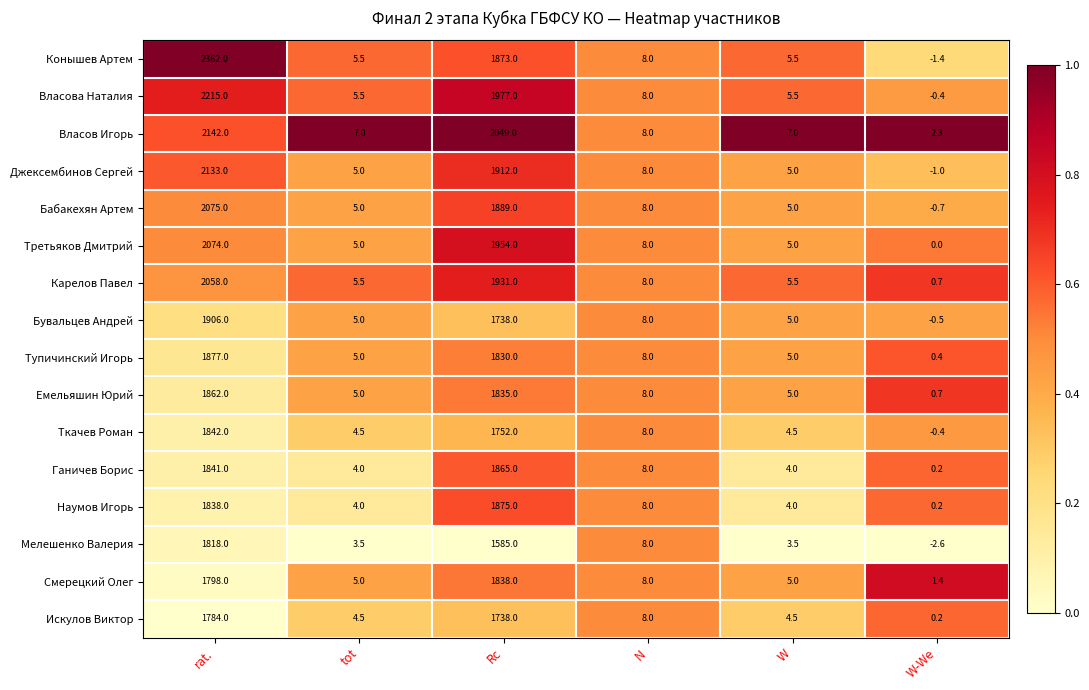

How many series are shown in this chart?

16